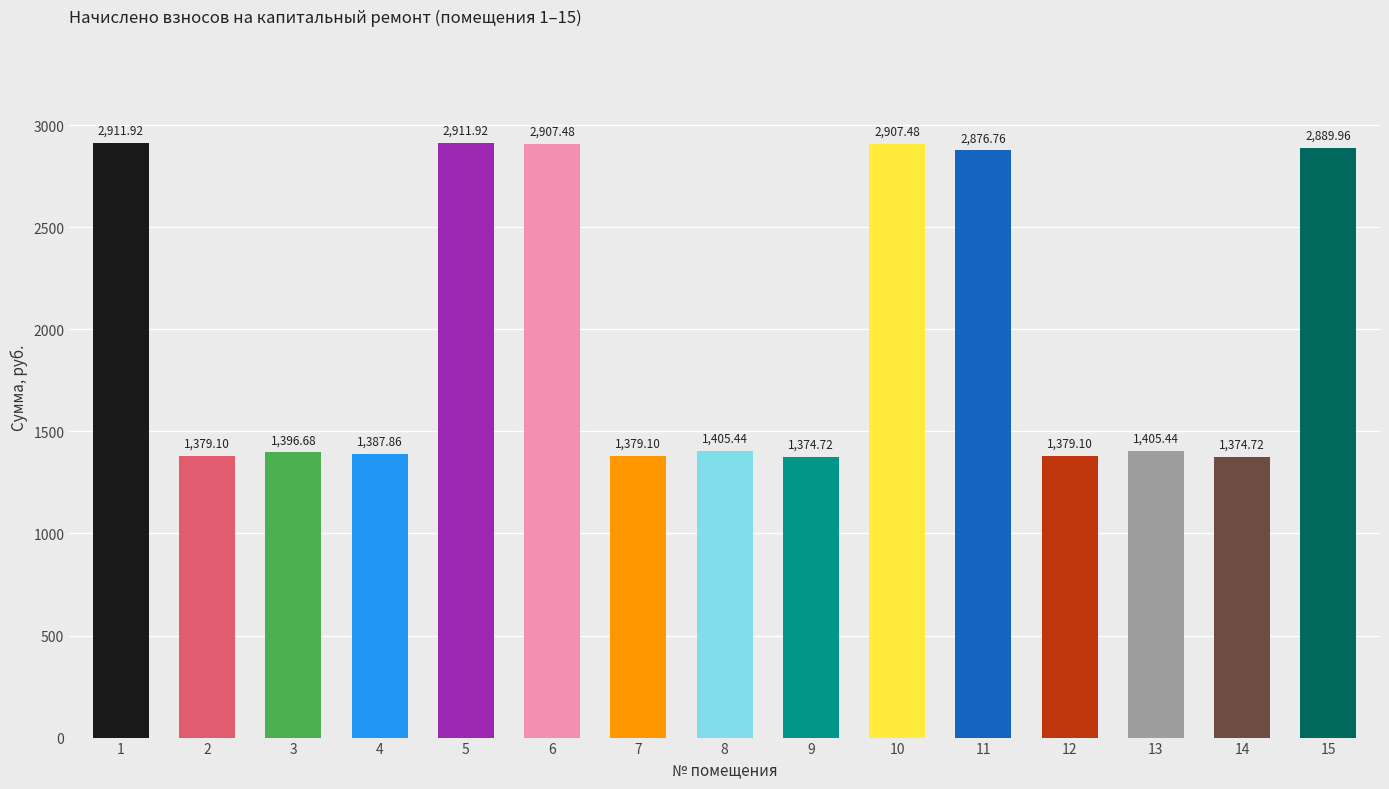

Between 6 and 9, which is larger?

6